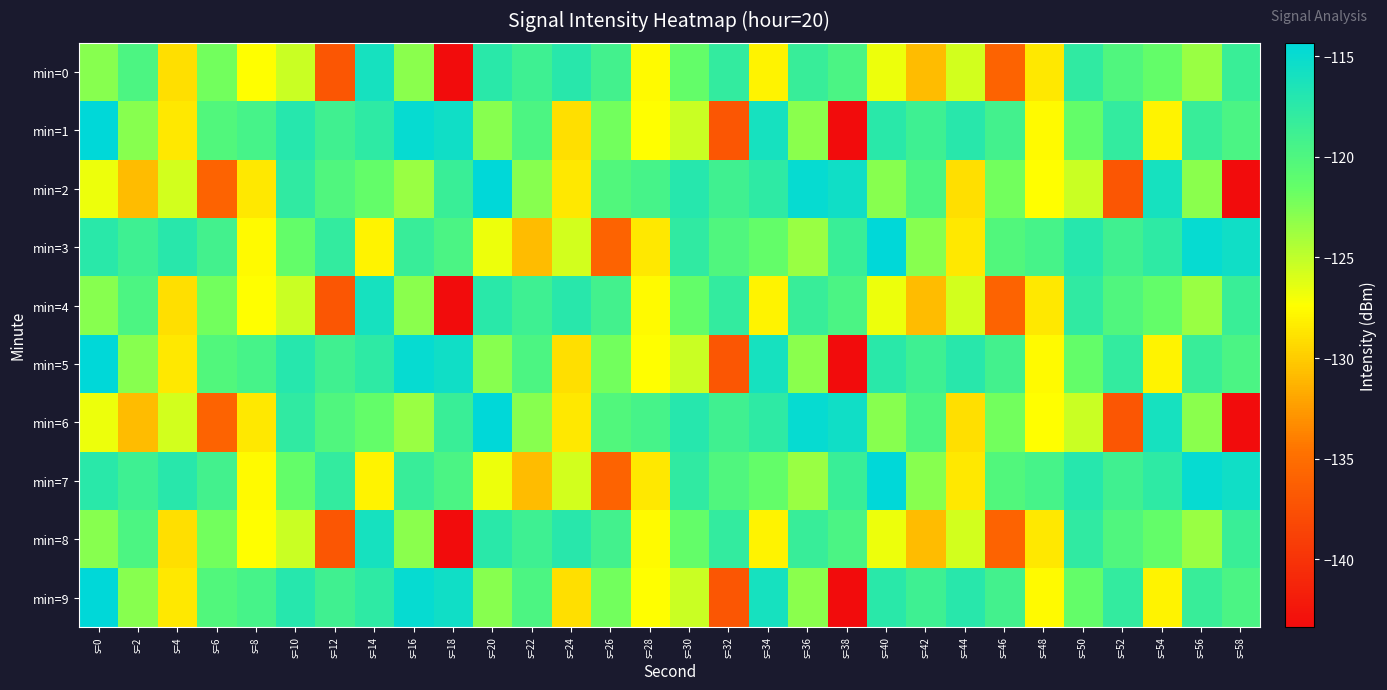

Count the number of data series in this chart.

10